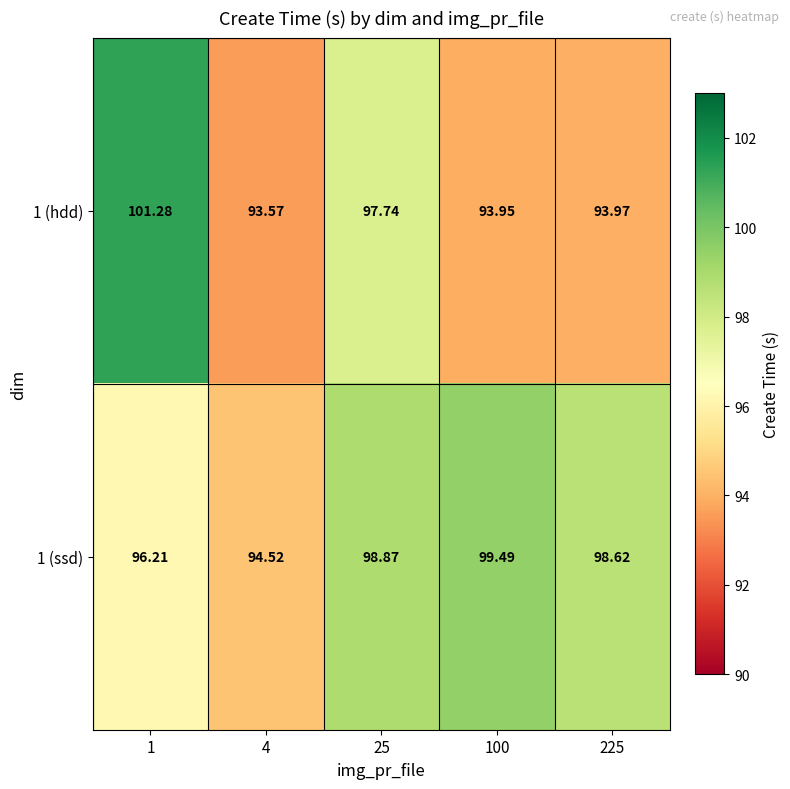

Which series has the largest total across all categories?

1 (ssd)